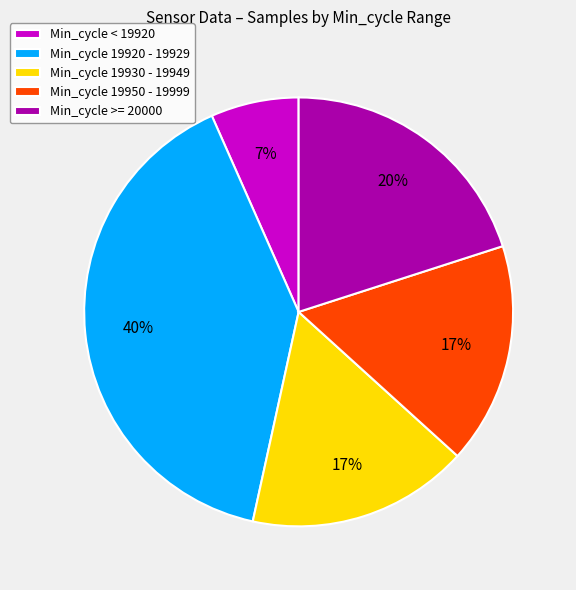

How many segments does this pie chart have?

5